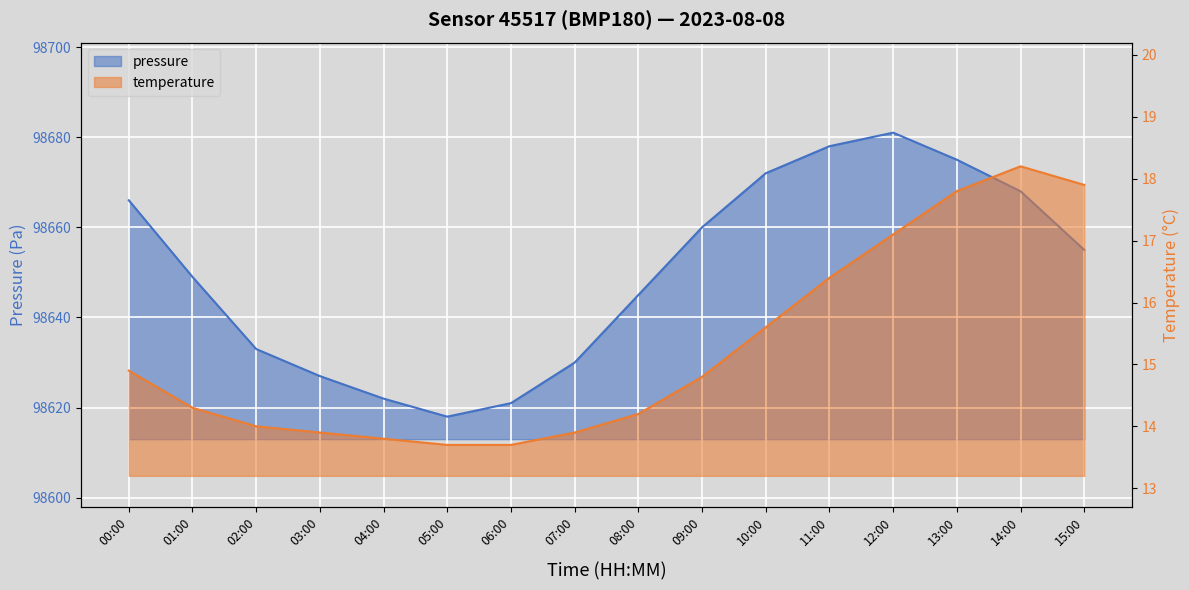

What is the total value across all series at 12:00?

98698.1